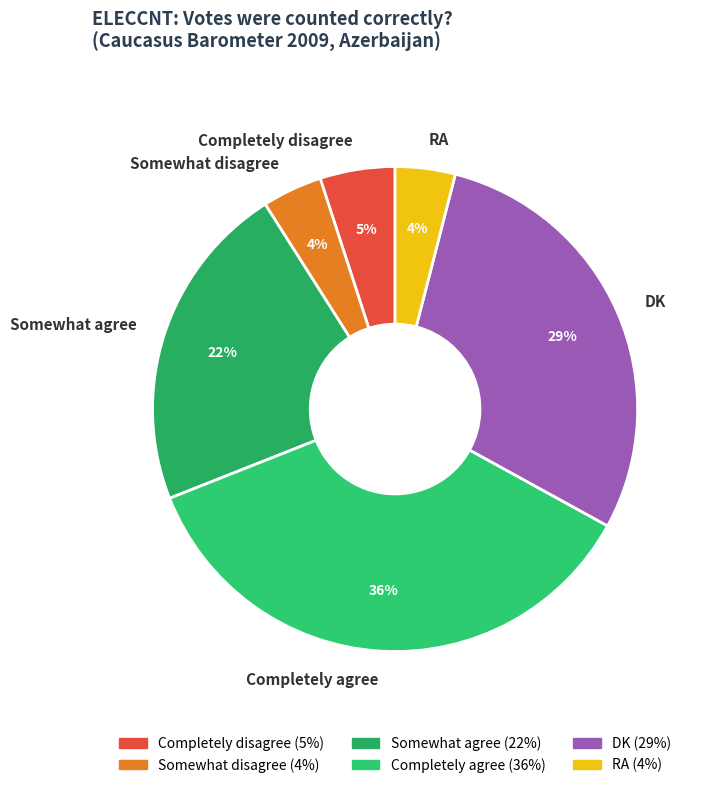

To the nearest percent, what is the combined percentage of Completely agree and RA?

40%